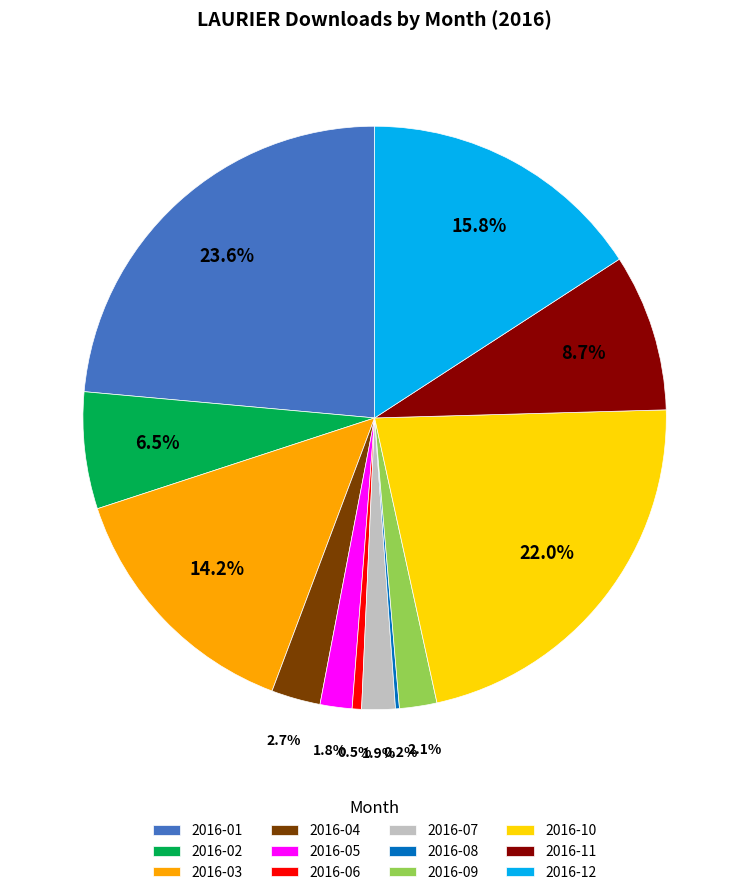

What portion of the pie excludes 2016-06?

99.5%